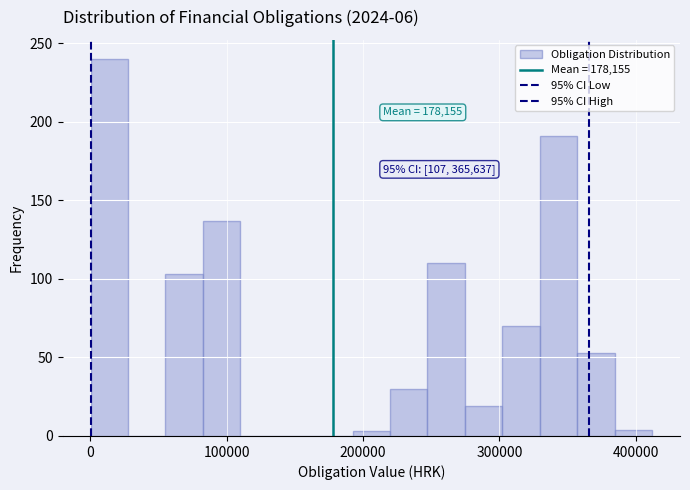

Read against the x-axis, roughly where is the centre of the tallest bar?

10000